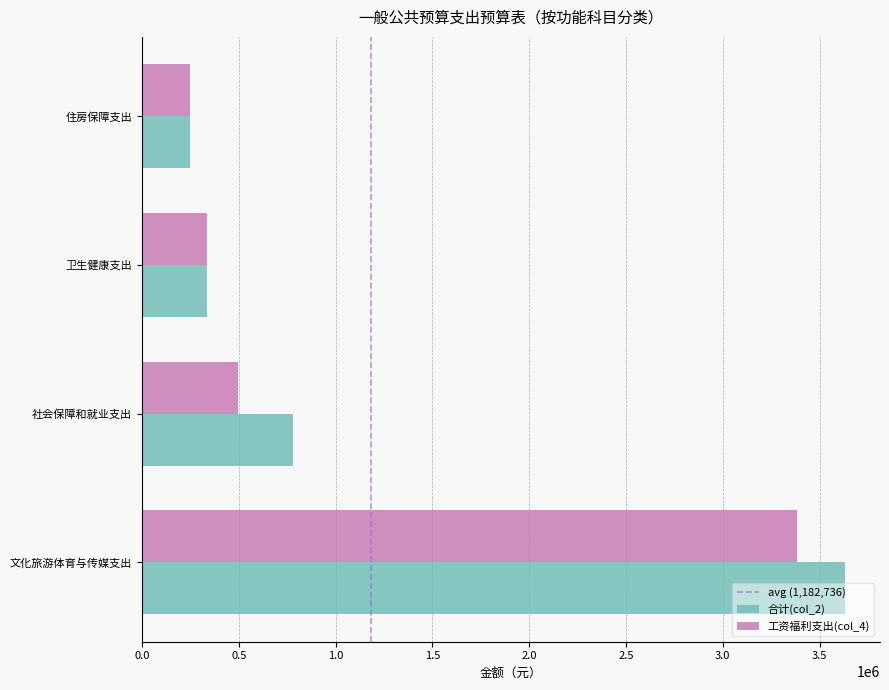

Rank the series by their average value, from lowest to highest.

工资福利支出(col_4), 合计(col_2)